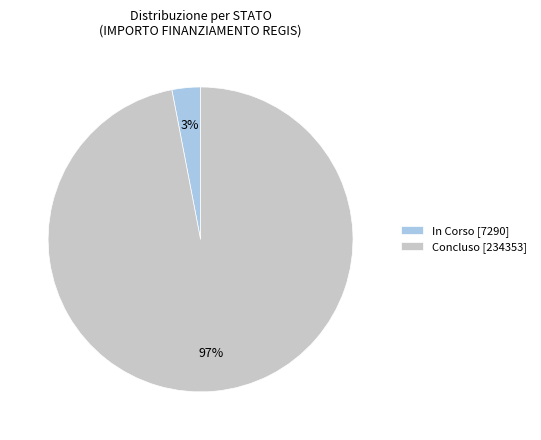

What percentage is the Concluso [234353] slice, to the nearest percent?

97%